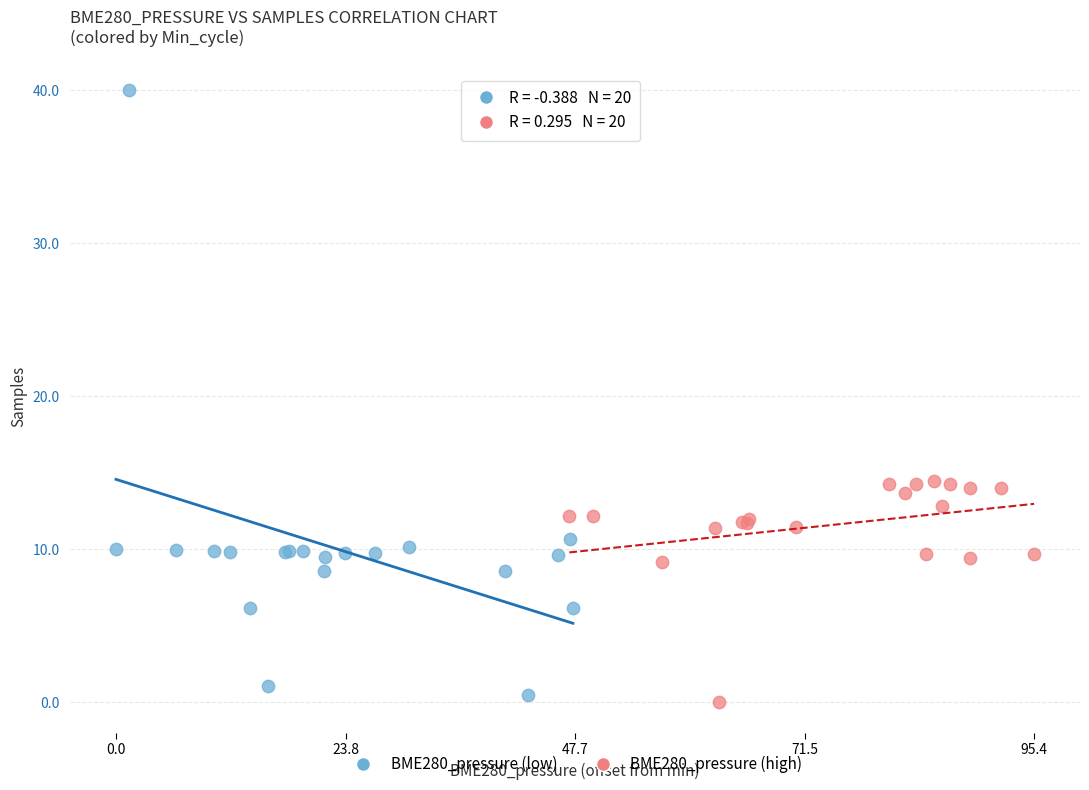

Which series reaches the maximum Y coordinate?

BME280_pressure (low)